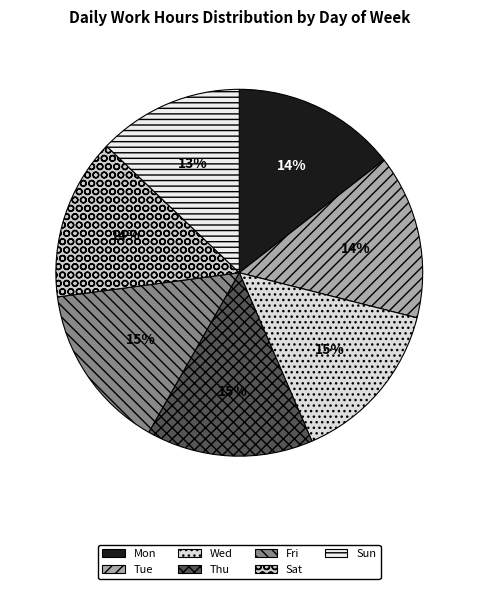

Combined, do Fri and Tue account for over 50%?

No